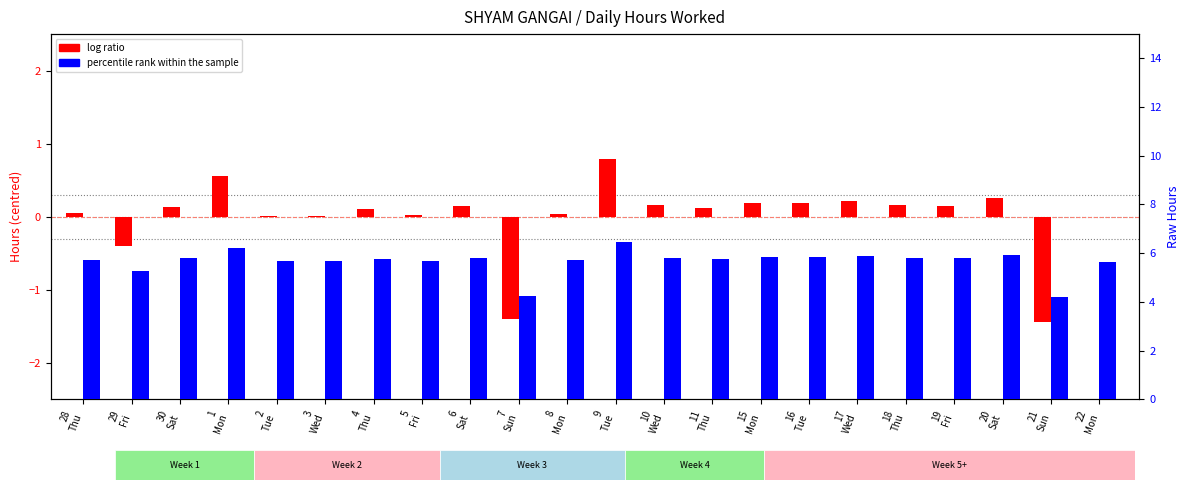

Count the number of data series in this chart.

2